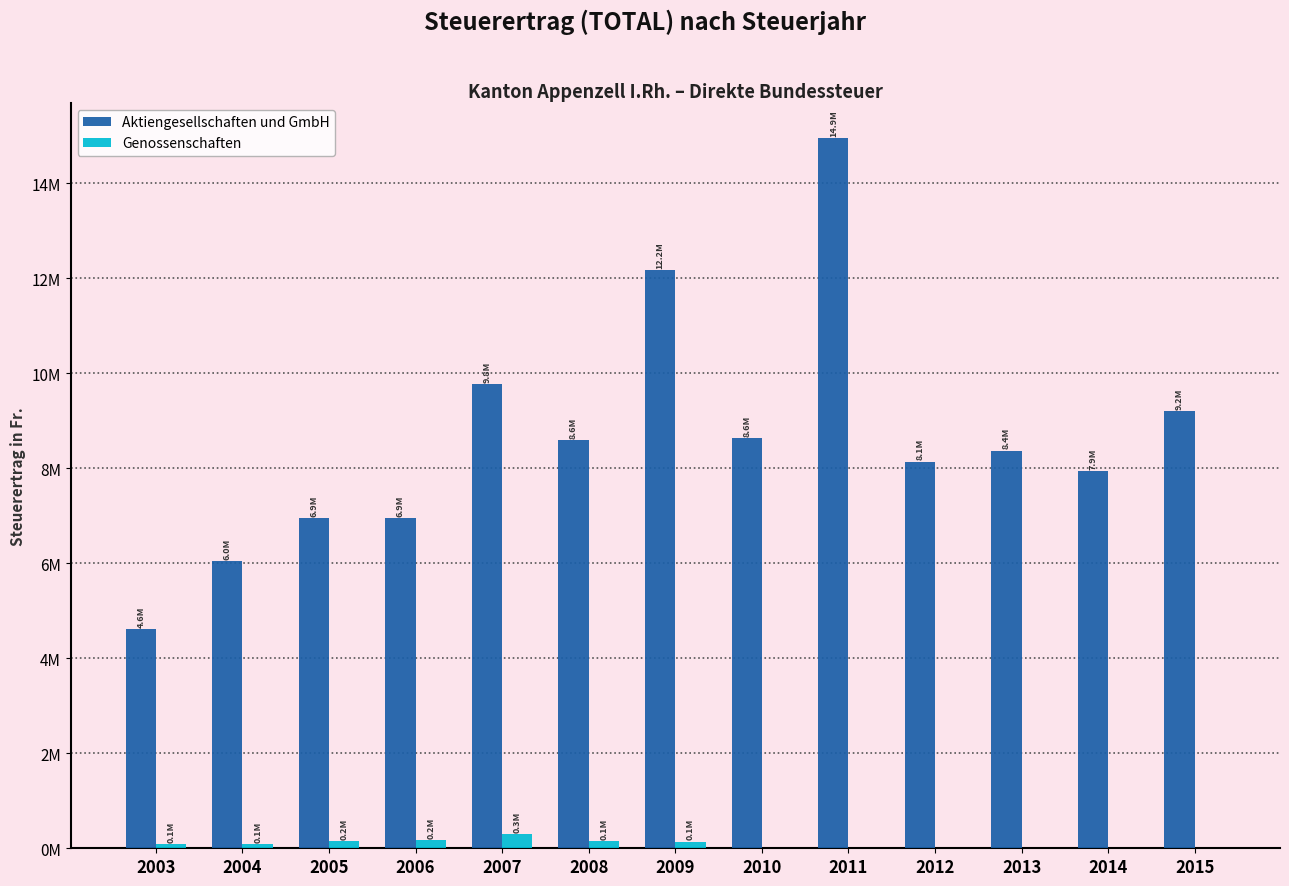

What is the average value of the Aktiengesellschaften und GmbH series?

8639360